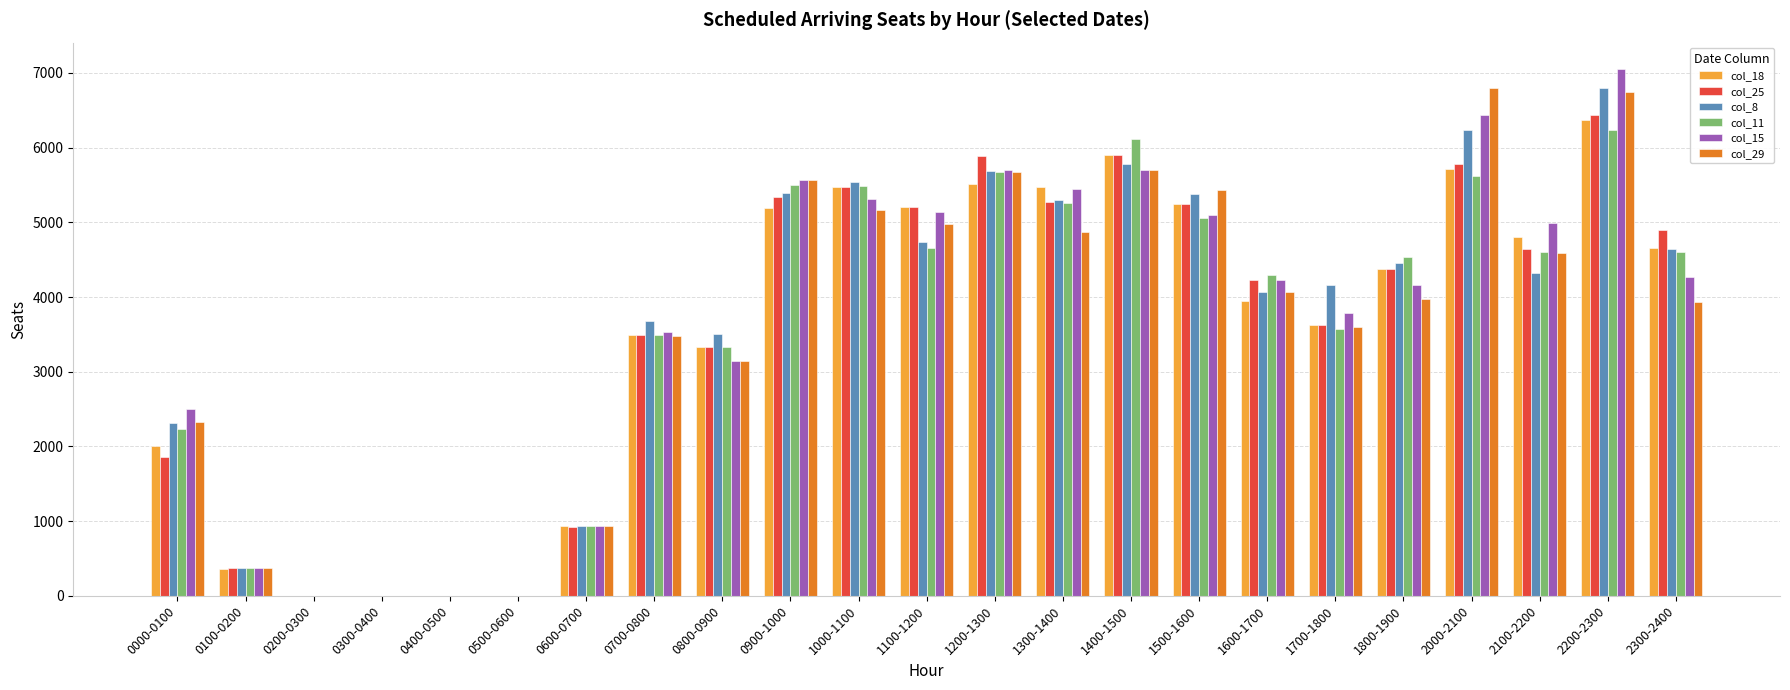

How many series are shown in this chart?

6